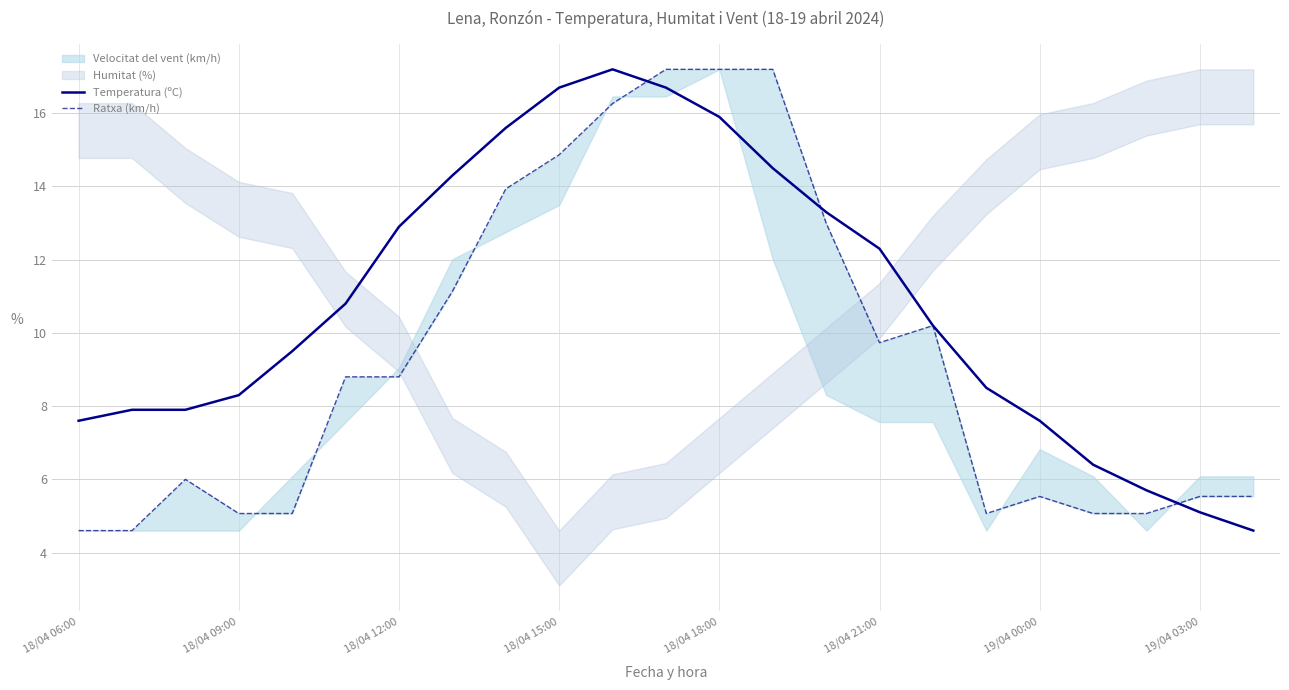

What is the lowest value of the Temperatura (ºC) series?

4.6